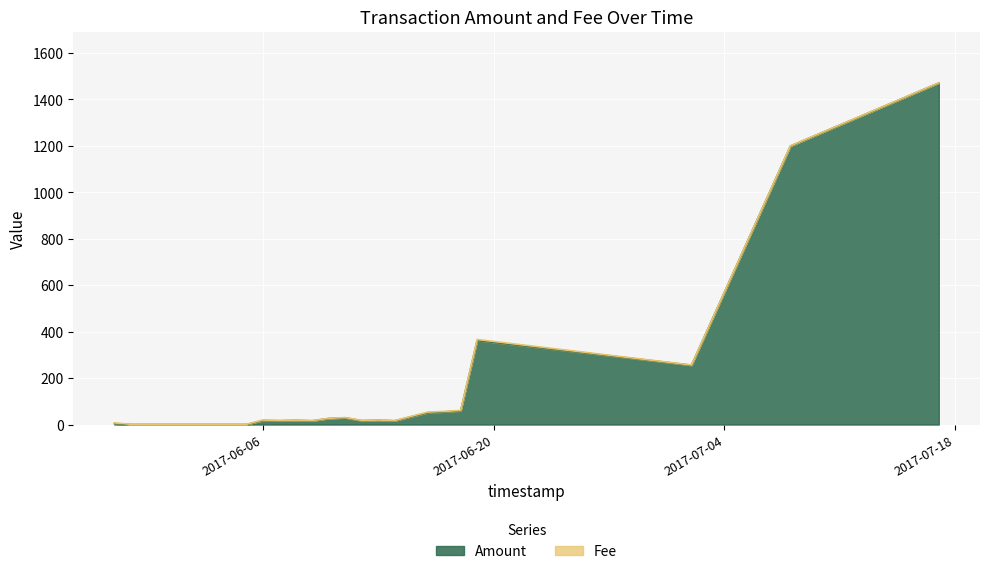

Is it true that Fee equals 1.0 at 2017-06-08?

True